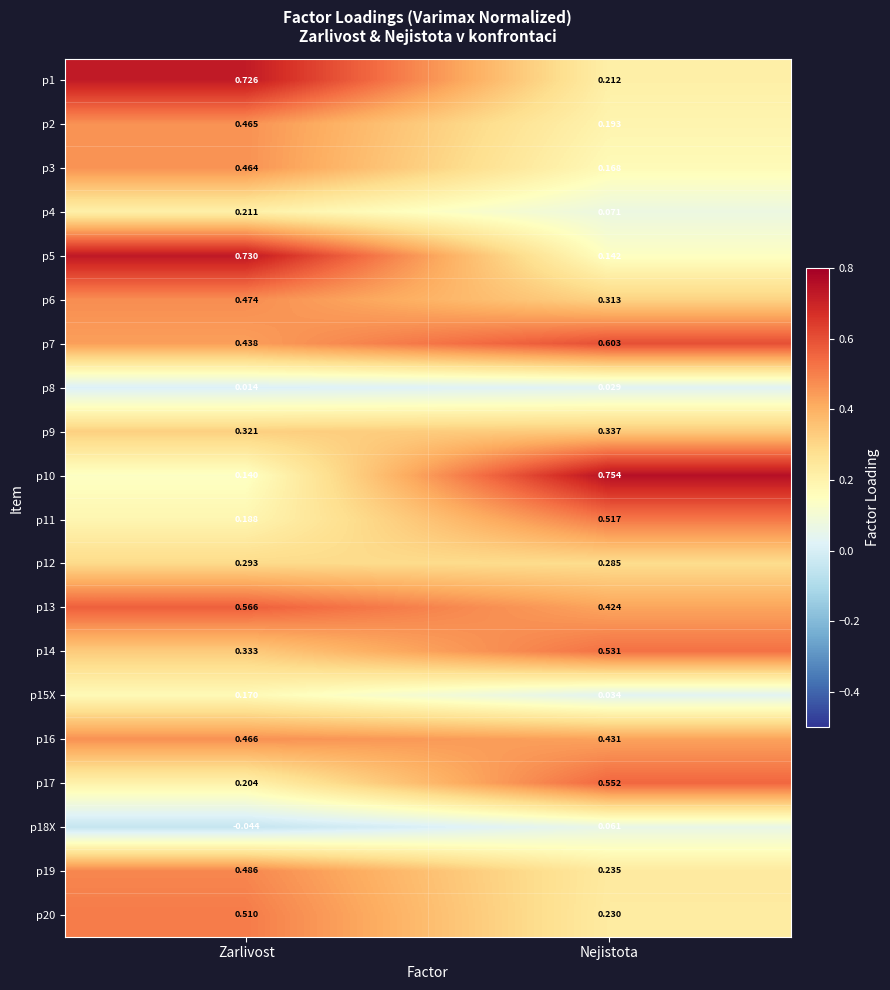

Rank the categories by p18X value from lowest to highest.

Zarlivost, Nejistota